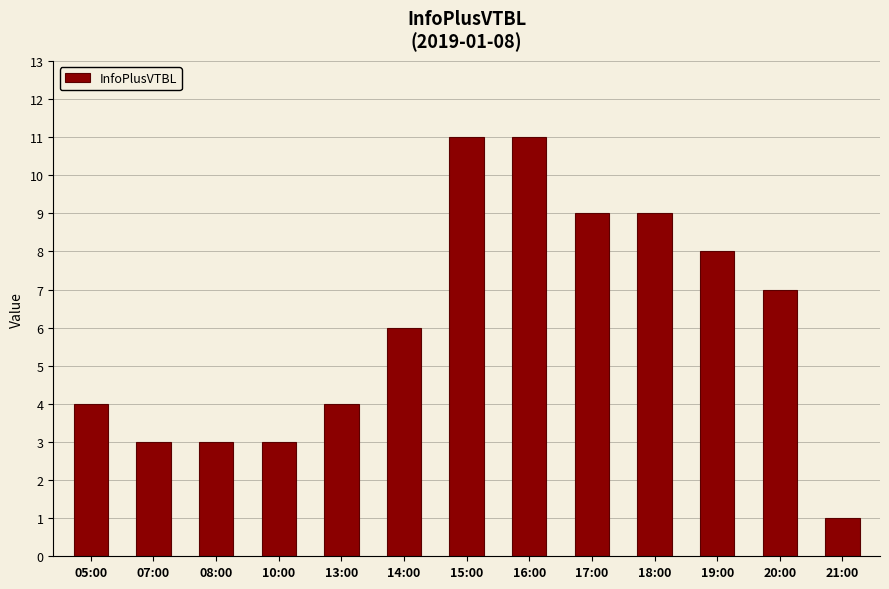

What is the difference between the second highest and minimum values?

10